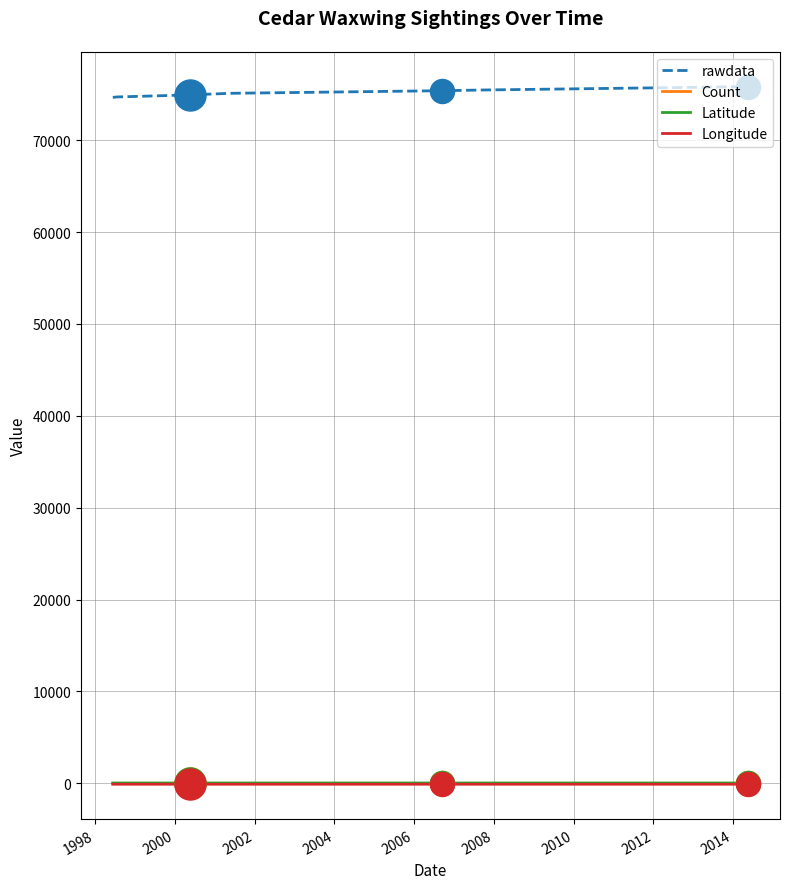

At how many categories does at least one series exceed 32913?

7